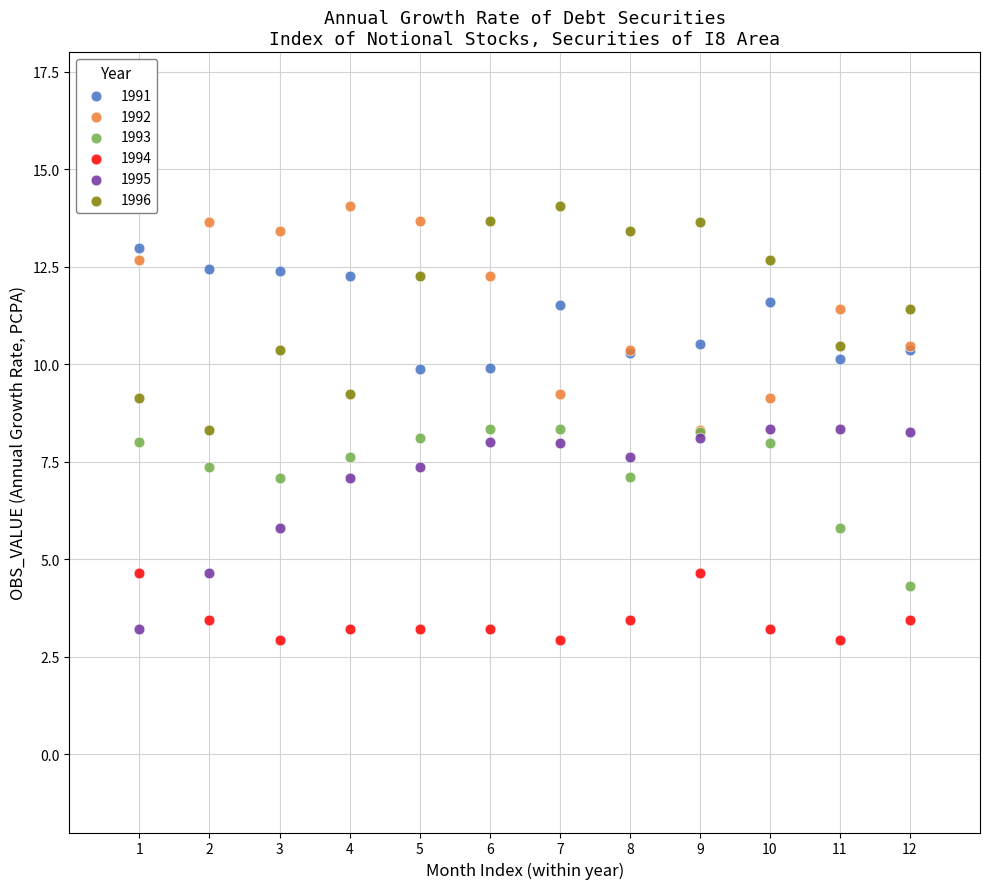

What are all the series names shown in the legend?

1991, 1992, 1993, 1994, 1995, 1996